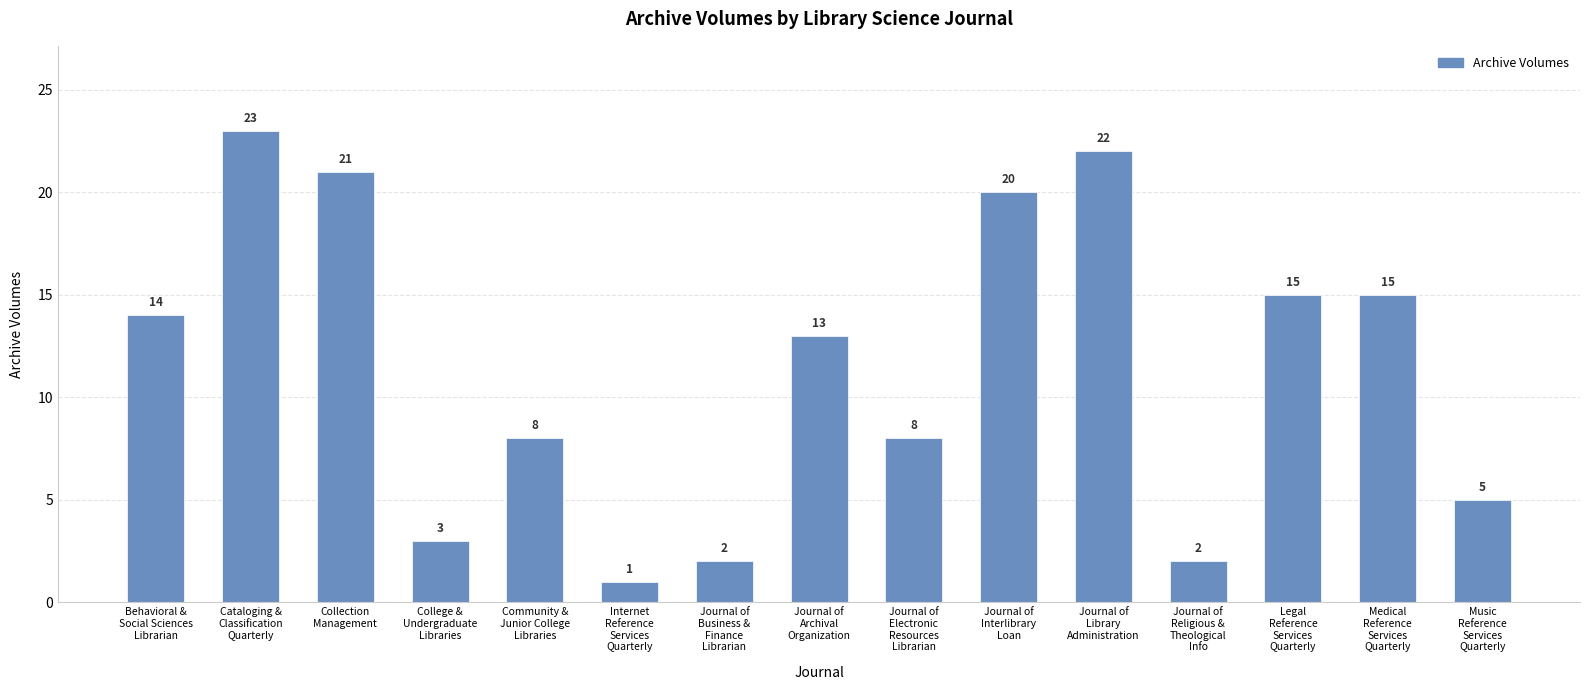

Approximately how many times larger is the value at Journal of
Electronic
Resources
Librarian compared to Journal of
Business &
Finance
Librarian?

4.0